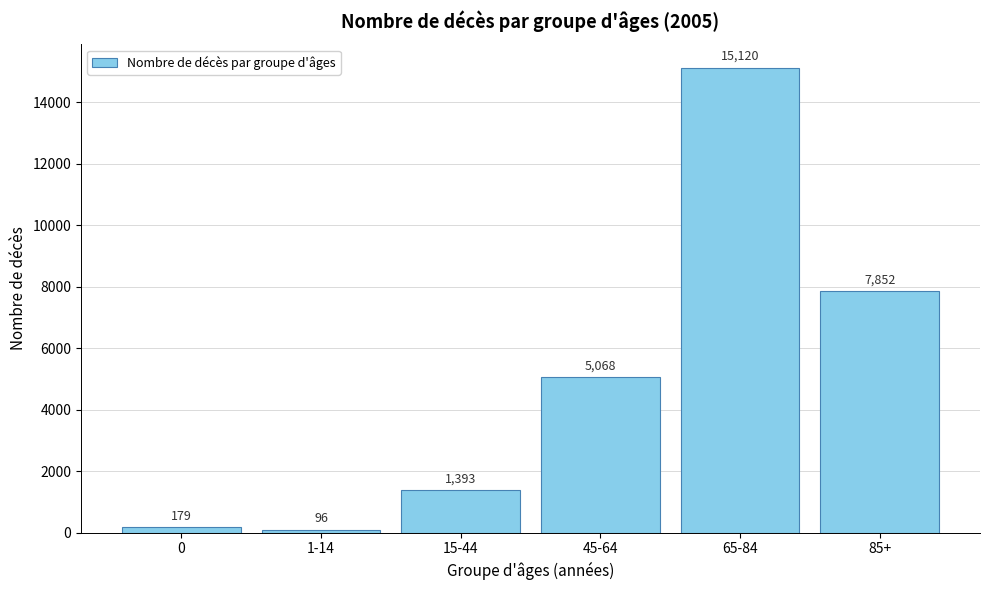

Reading left to right, transcribe all the data shown in this chart.

0=179	1-14=96	15-44=1393	45-64=5068	65-84=15120	85+=7852